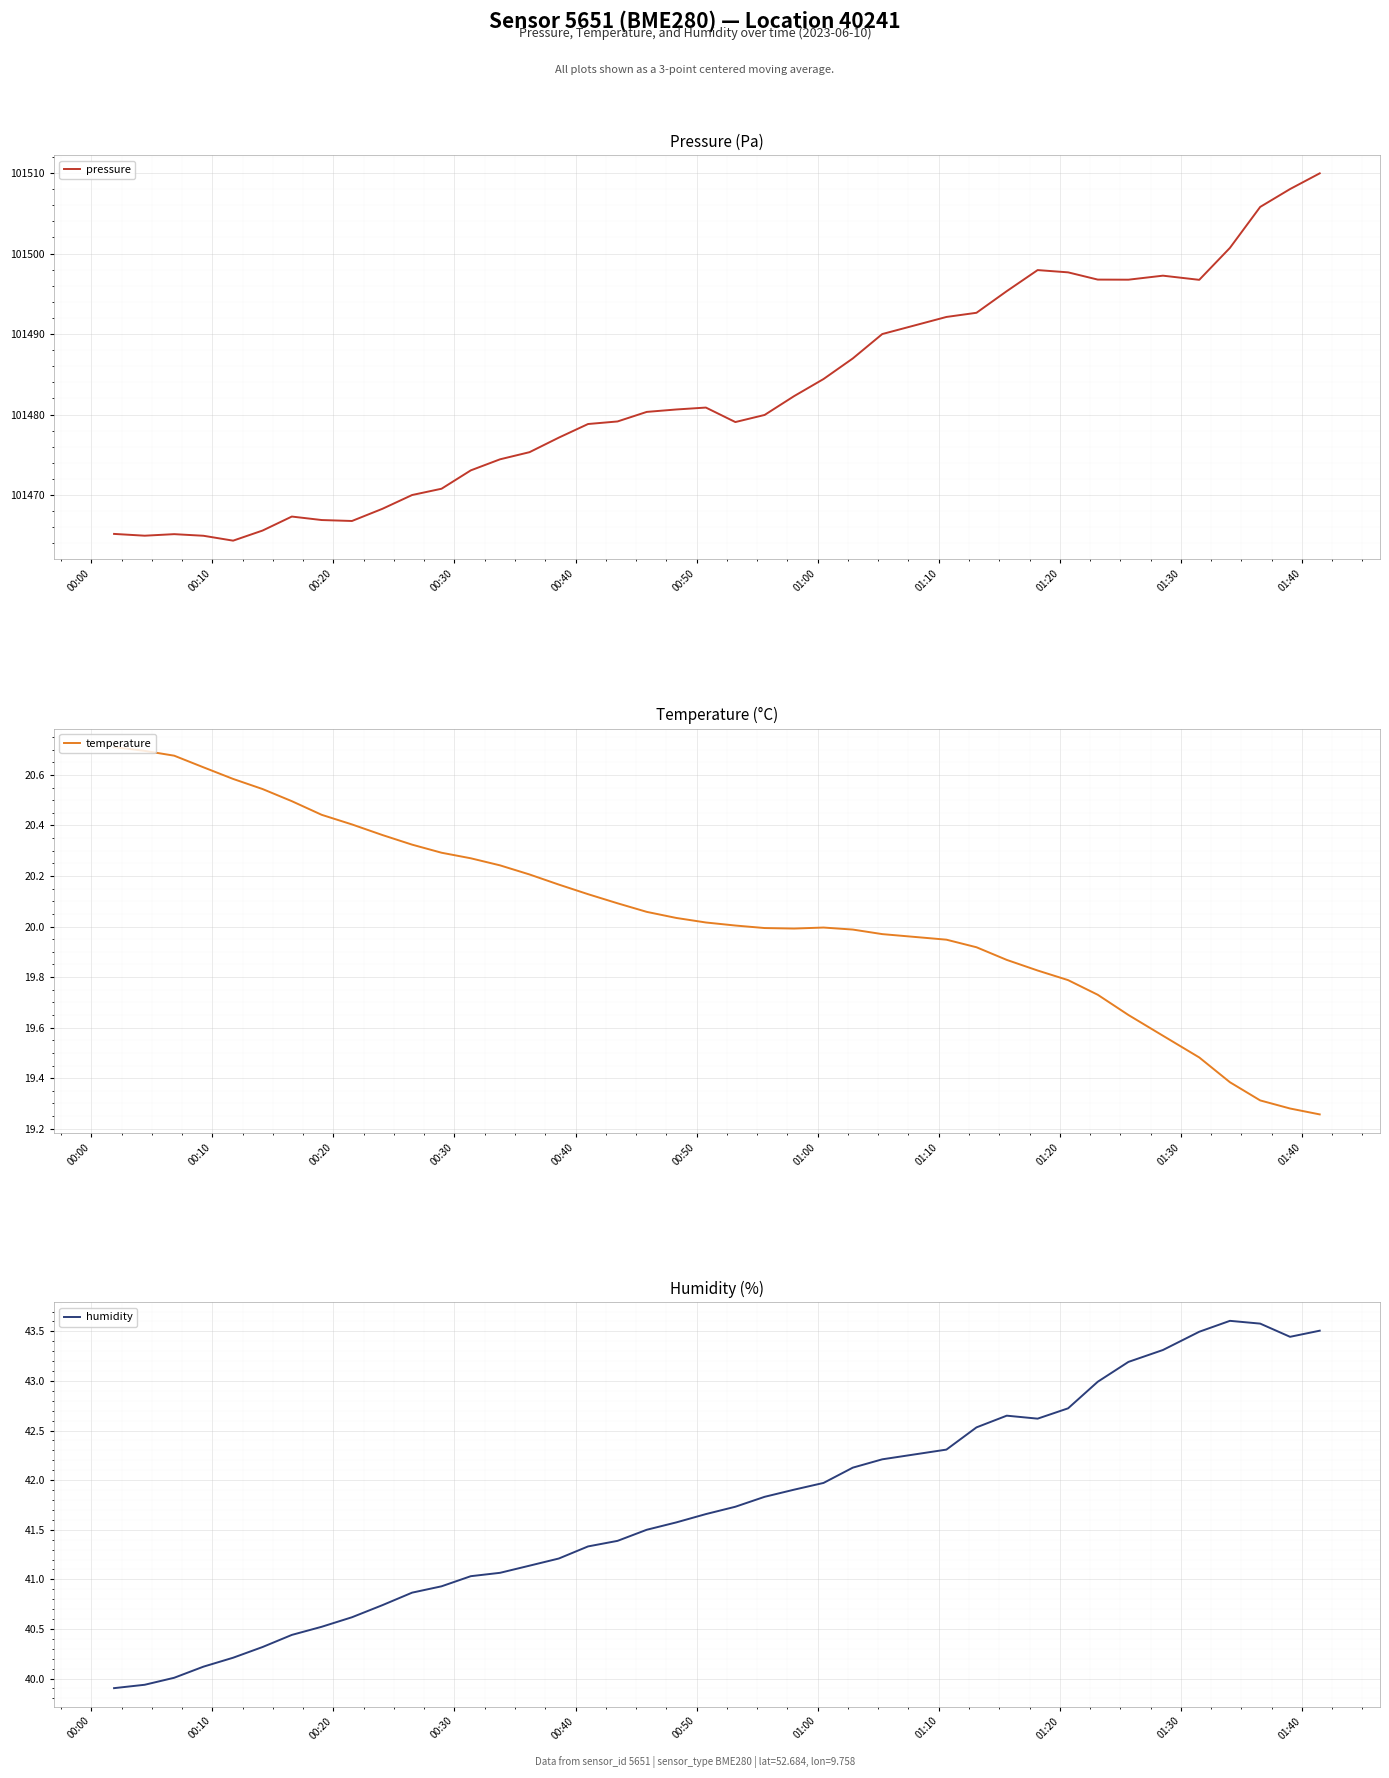

True or false: pressure and temperature intersect in this chart.

False